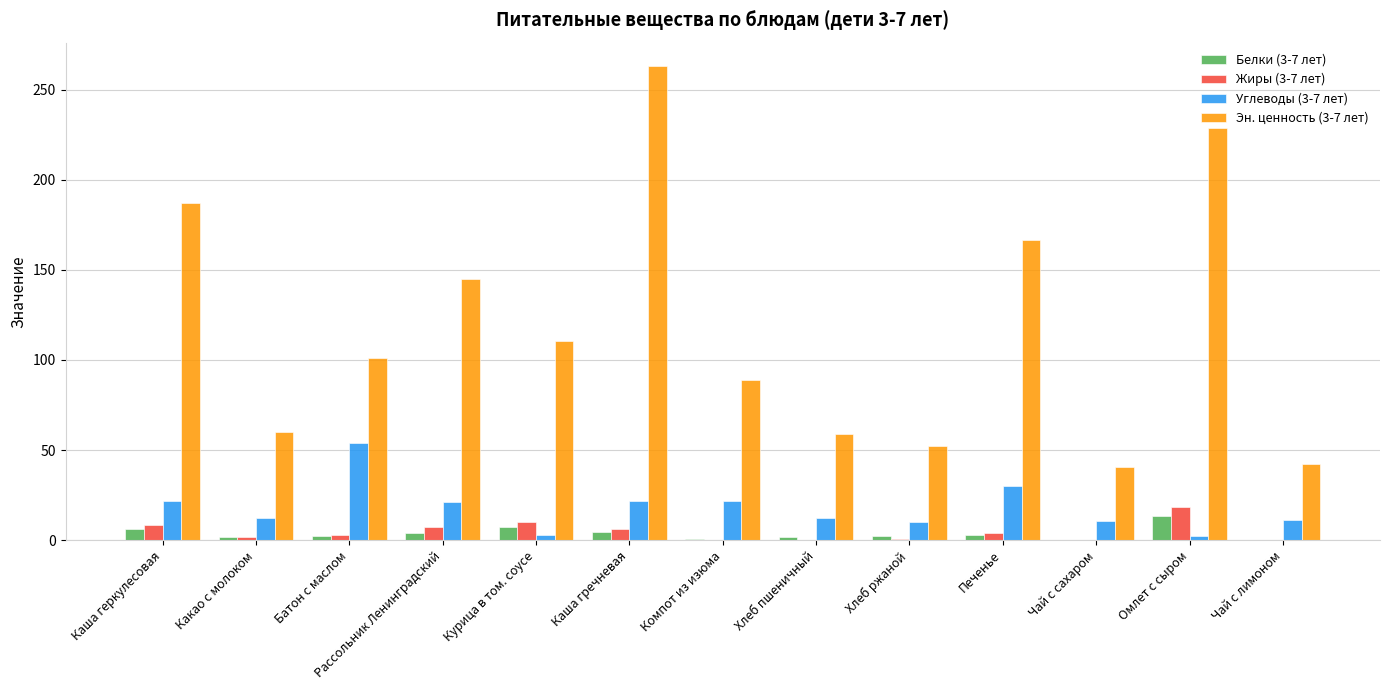

What is the greatest value displayed?

263.0